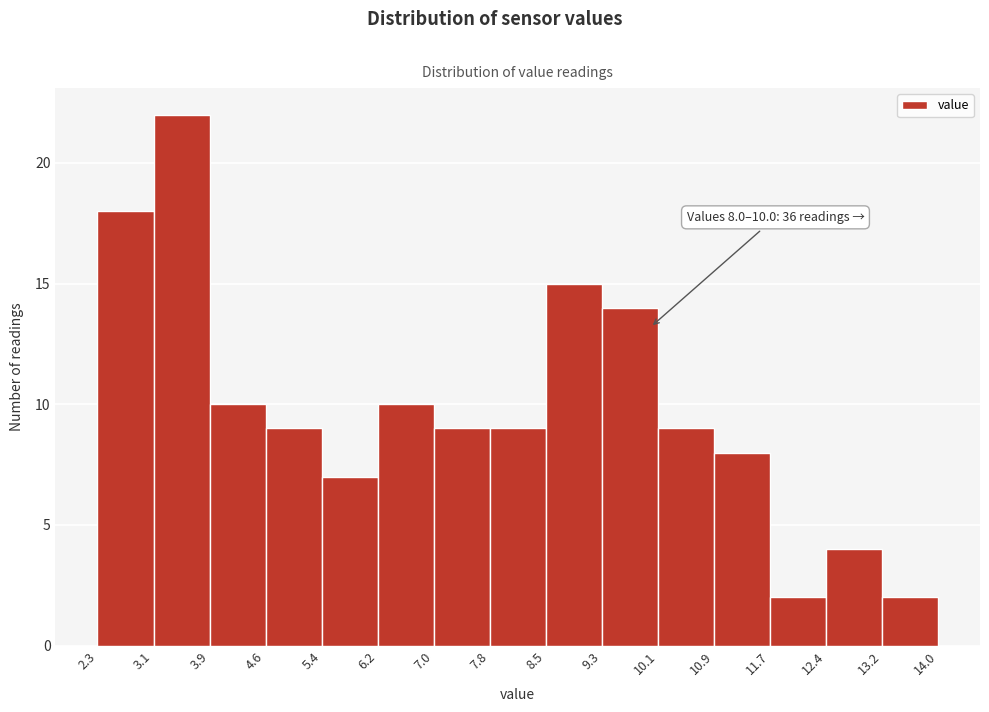

Over which range of the x-axis is the bar tallest?

3.1 to 3.9